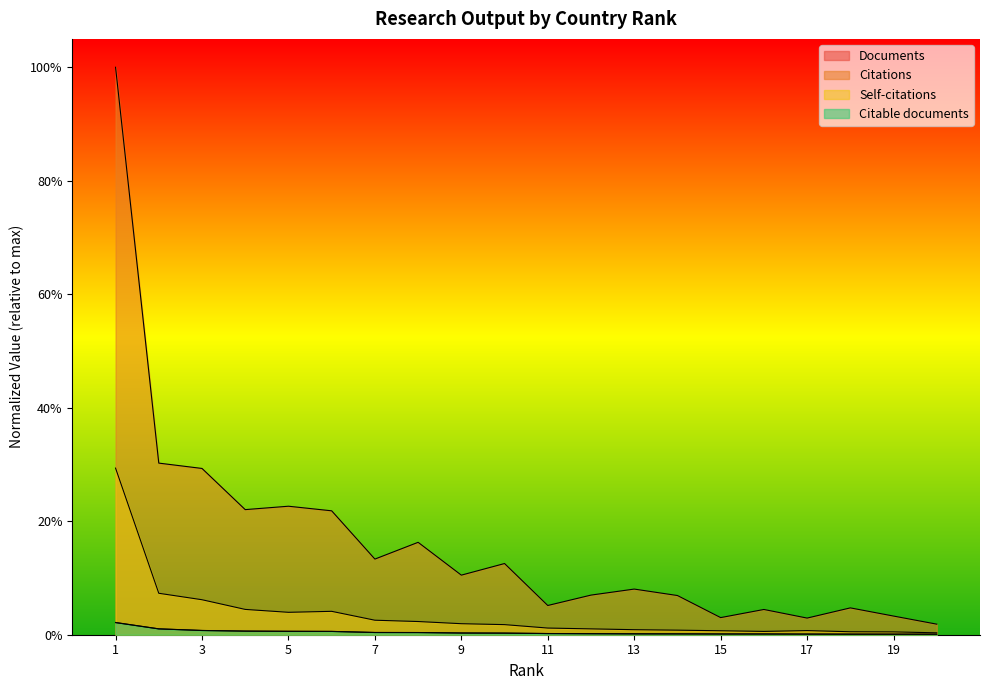

What is the spread (max minus min) of values at 10?

0.1